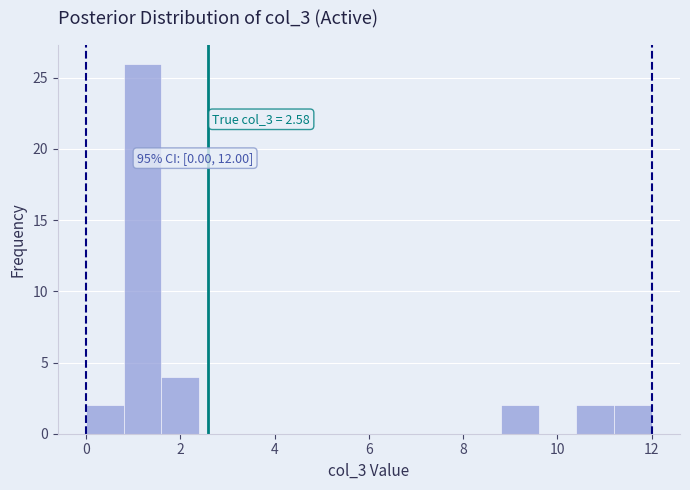

Which range on the x-axis has the tallest bar?

0.8 to 1.6